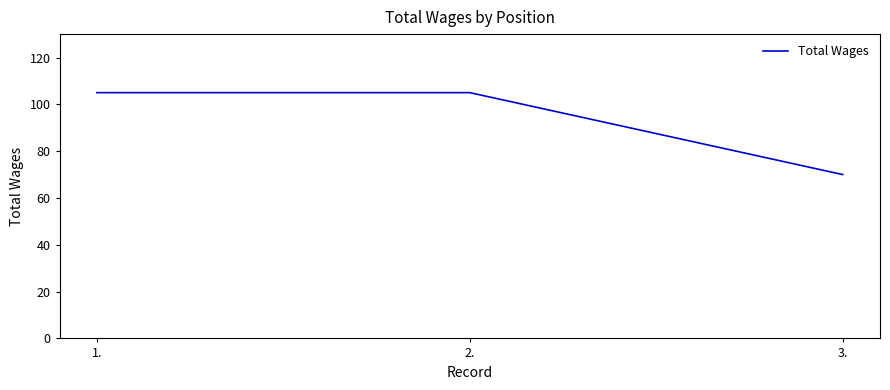

What is the difference between the maximum and minimum values?

35